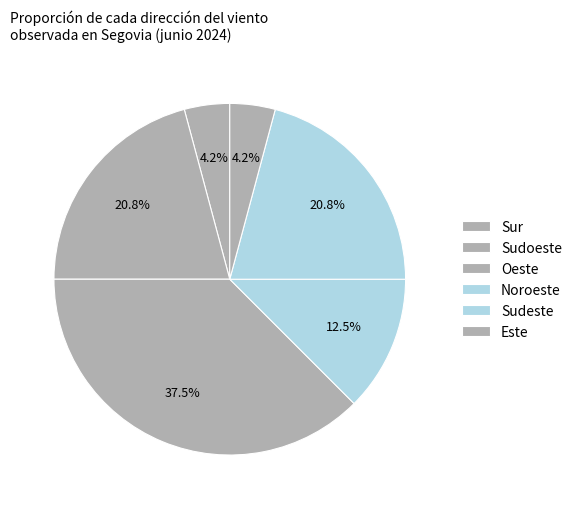

Does Sur account for over 50% of the chart?

No